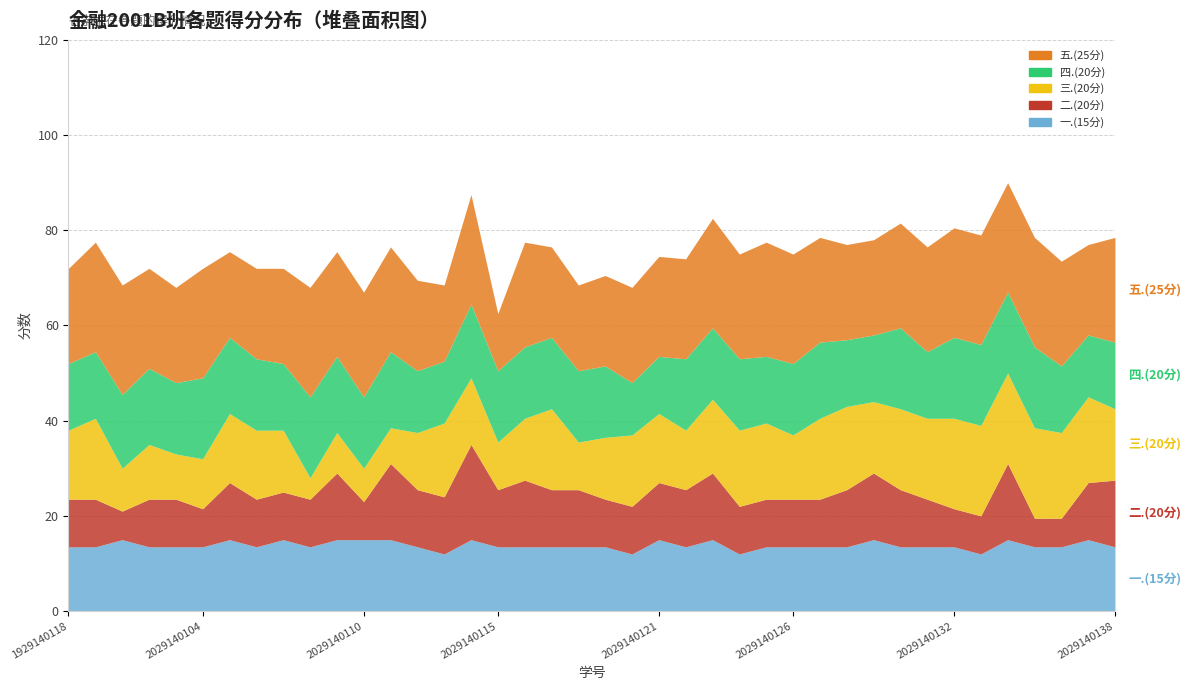

What are all the series names shown in the legend?

一.(15分), 二.(20分), 三.(20分), 四.(20分), 五.(25分)